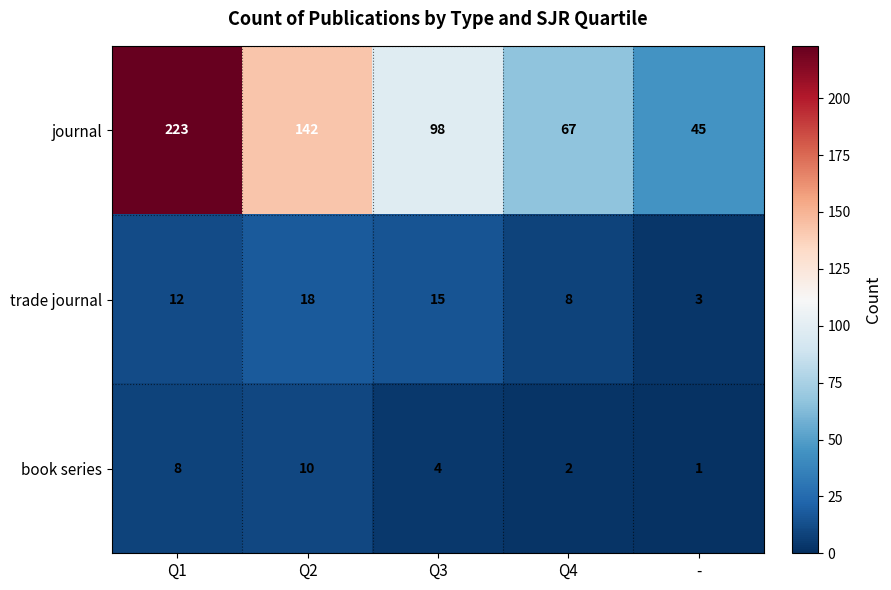

At which category is the sum across all series the highest?

Q1